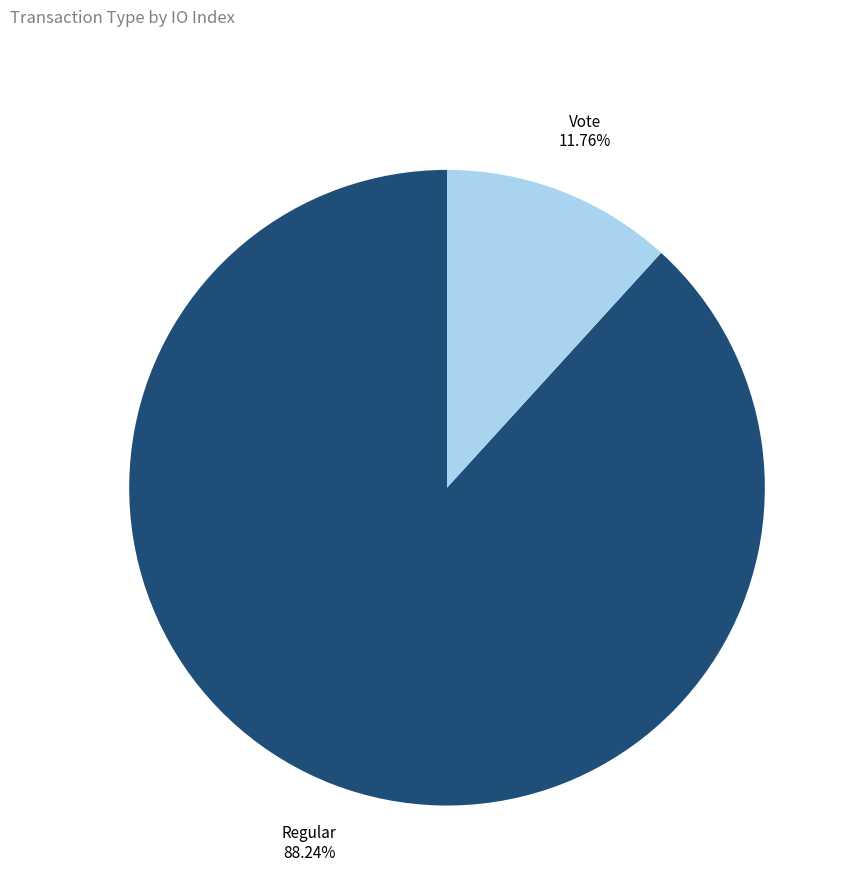

Which has a higher value, Regular or Vote?

Regular